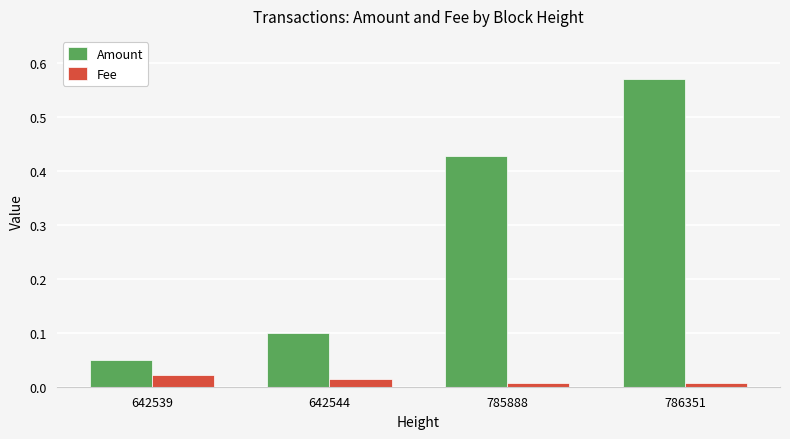

True or false: Amount has a value of 0.7 at 785888.

False